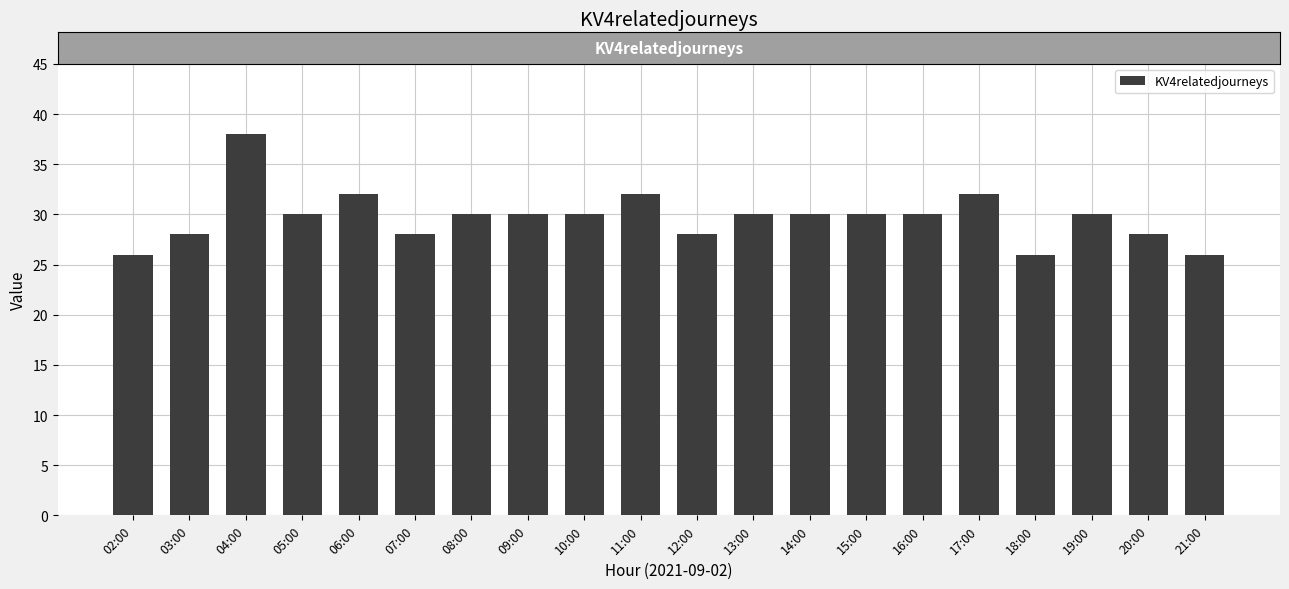

What is the sum of all values?

594